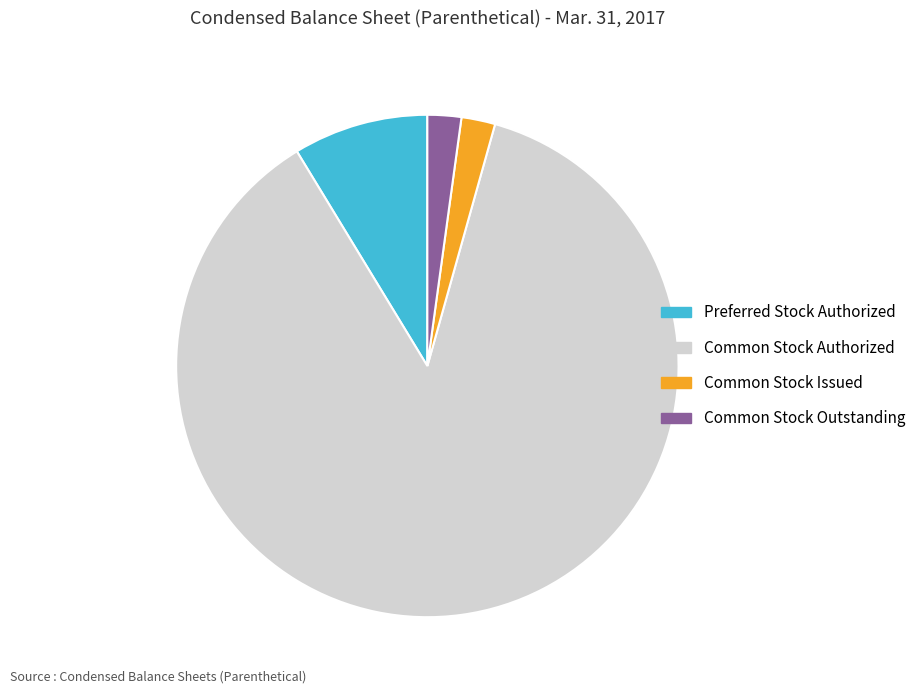

Is there a majority slice in this chart?

Yes